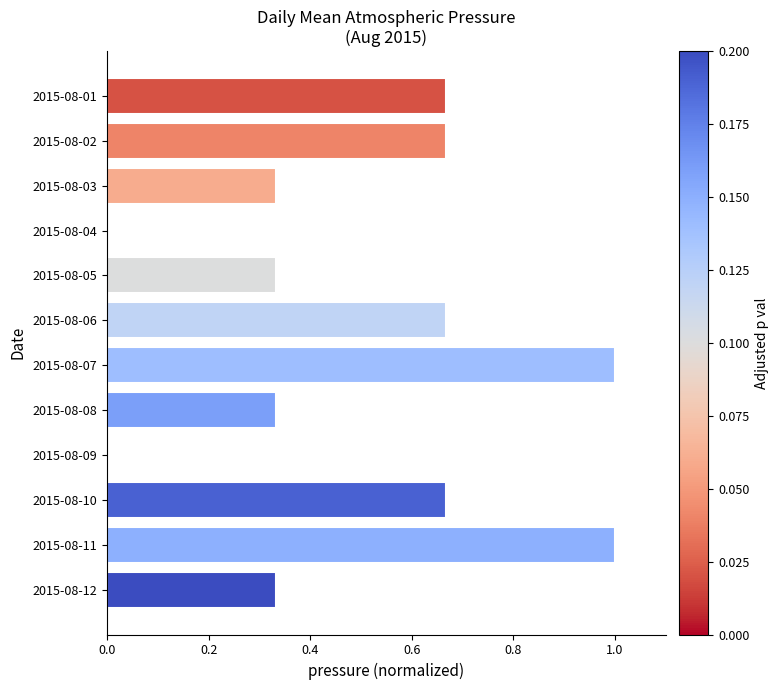

What is the greatest value displayed?

1.0